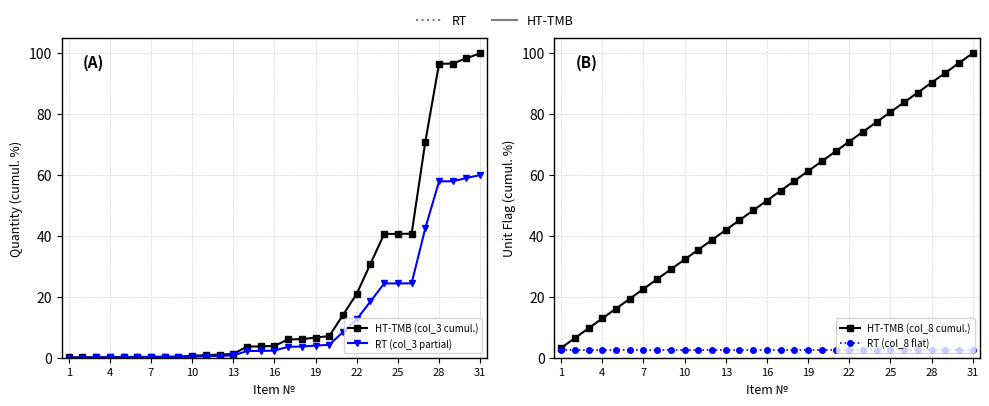

Which series has the largest range (max minus min)?

HT-TMB (col_3 cumul.)